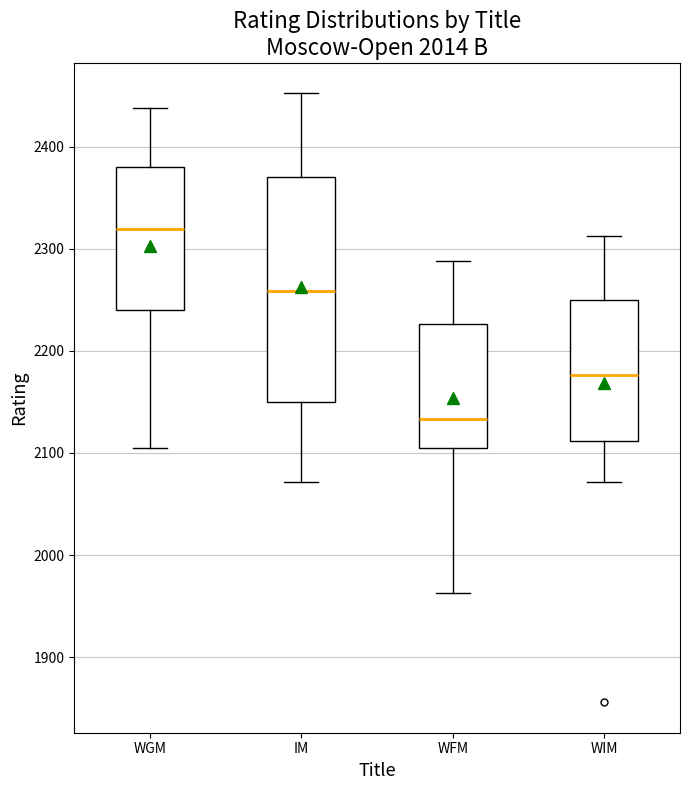

Reading left to right, transcribe this box plot: for each box, give where its median line is, the range the box spans, and where its two whiskers end, as read against the y-axis. The values are not printed on the chart, so give them approximately, as read against the axis.

WGM: median 2320, box 2240 to 2380, whiskers 2110 to 2440
IM: median 2260, box 2150 to 2370, whiskers 2070 to 2450
WFM: median 2130, box 2110 to 2230, whiskers 1960 to 2290
WIM: median 2180, box 2110 to 2250, whiskers 2070 to 2310